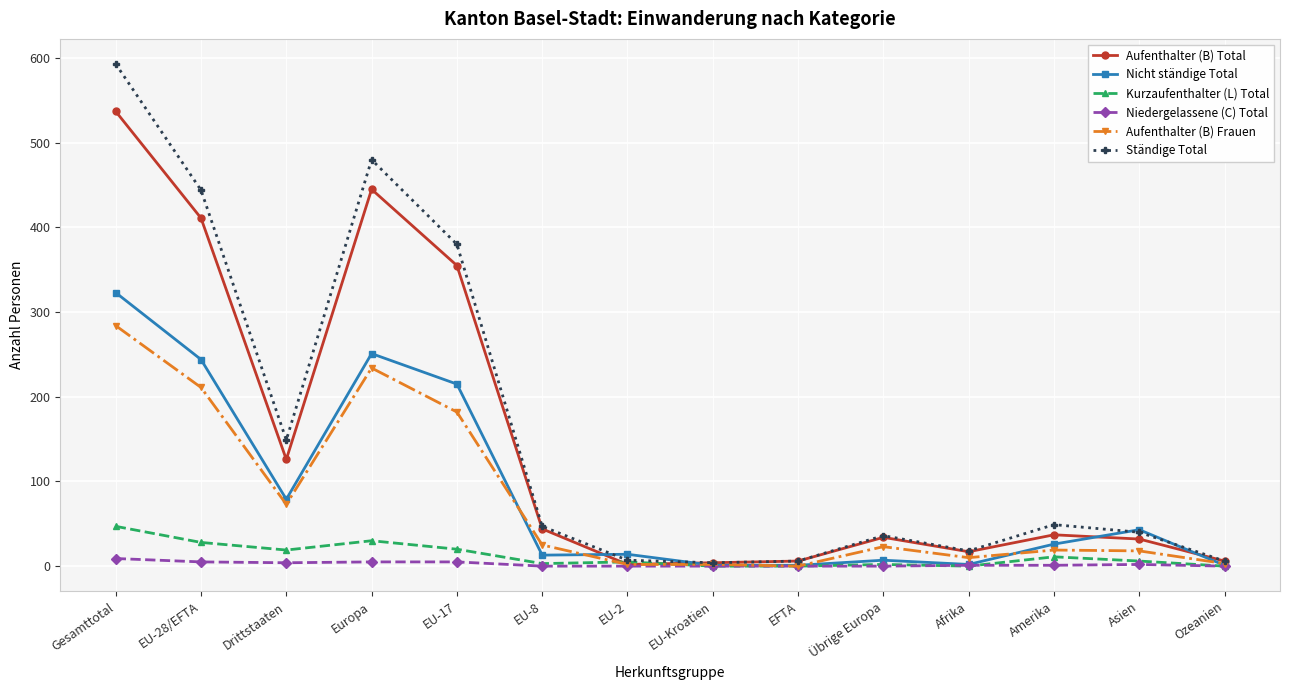

How many categories are shown in the chart?

14